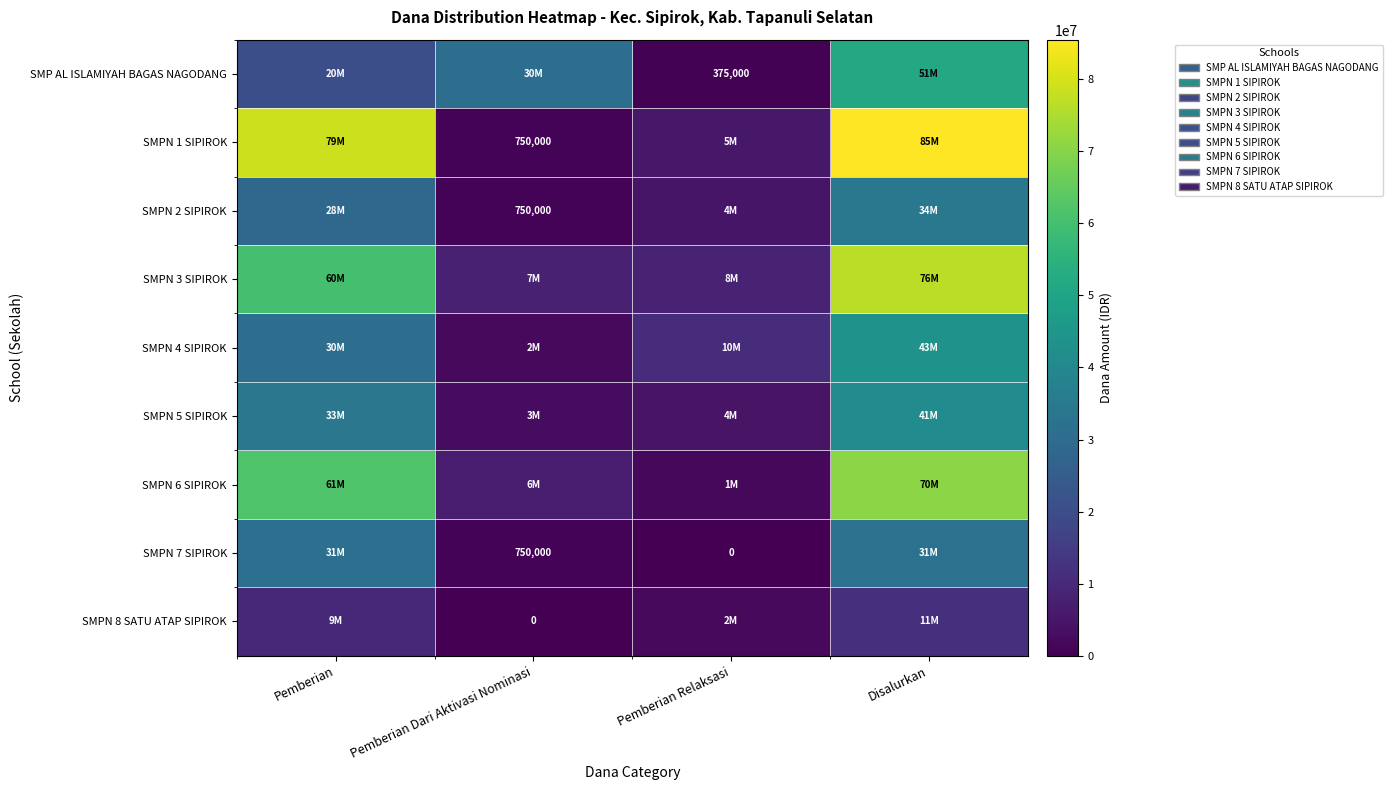

The SMP AL ISLAMIYAH BAGAS NAGODANG series shows 375000 at Pemberian Relaksasi. True or false?

True